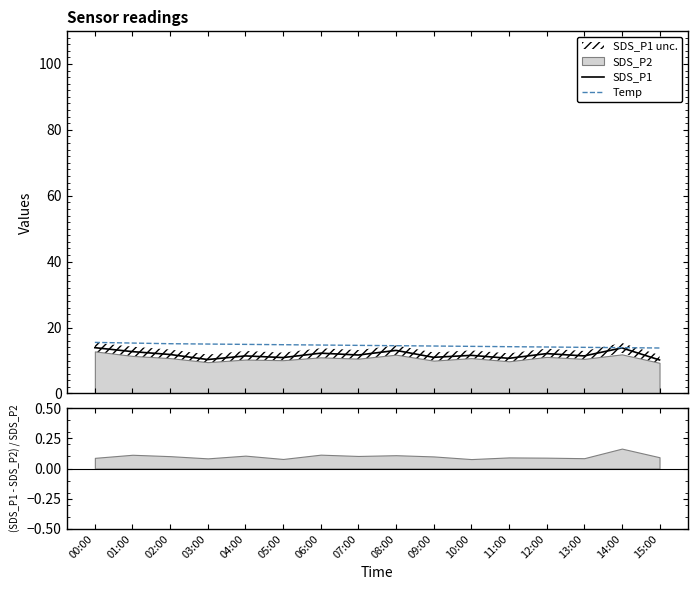

What is the highest value of the Temp series?

15.5